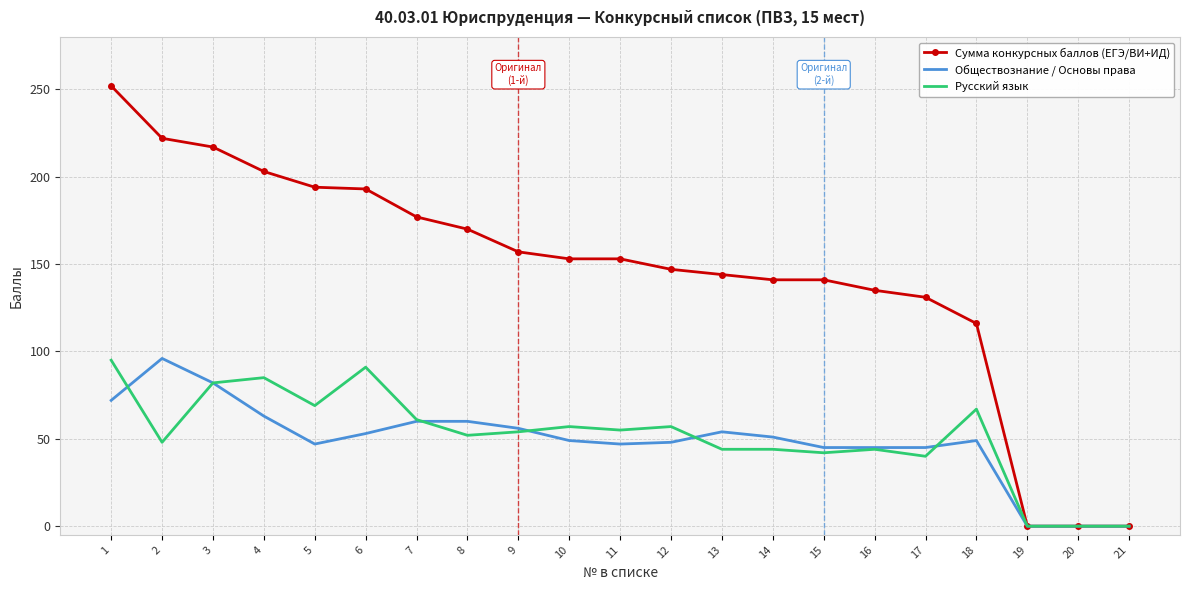

Between which two adjacent categories do Обществознание / Основы права and Русский язык first intersect?

1 and 2